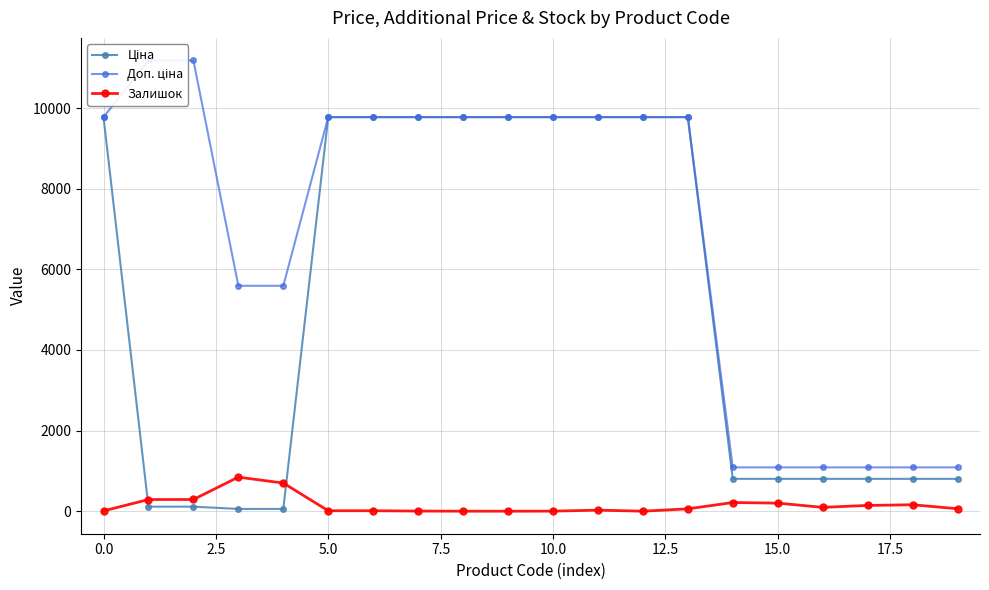

After their last crossing, which series has the higher values: Залишок or Ціна?

Ціна